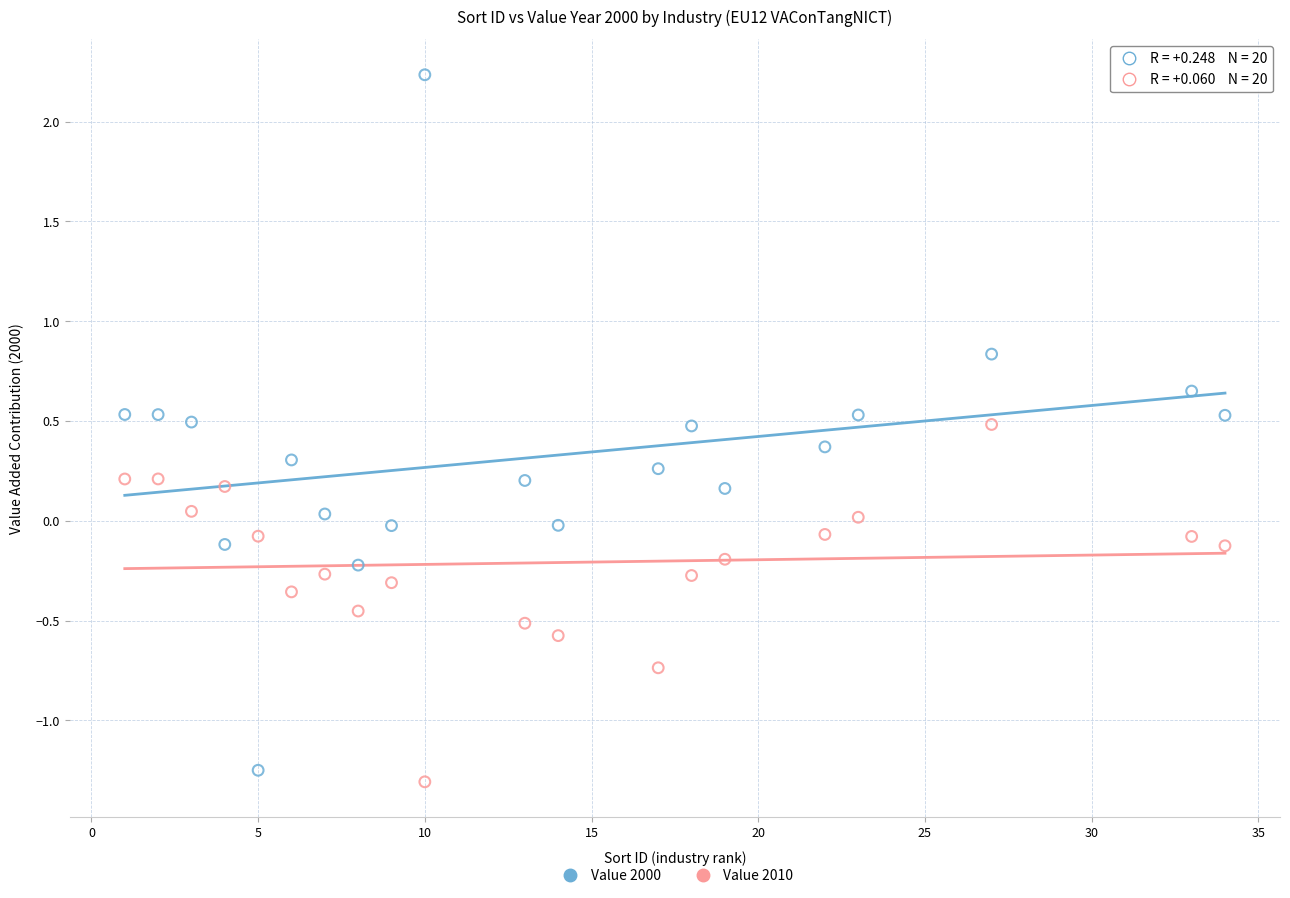

Across all data points, what is the range of Y values (max minus min)?

3.5